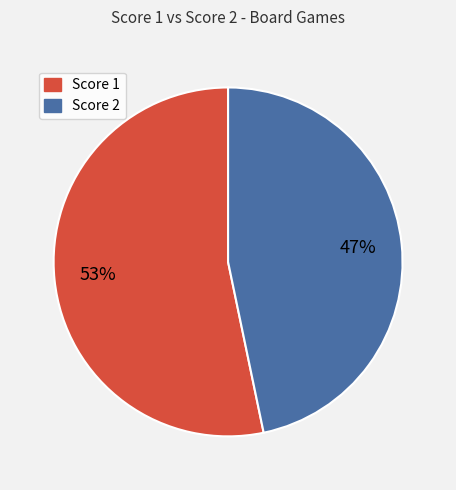

Is there a majority slice in this chart?

Yes